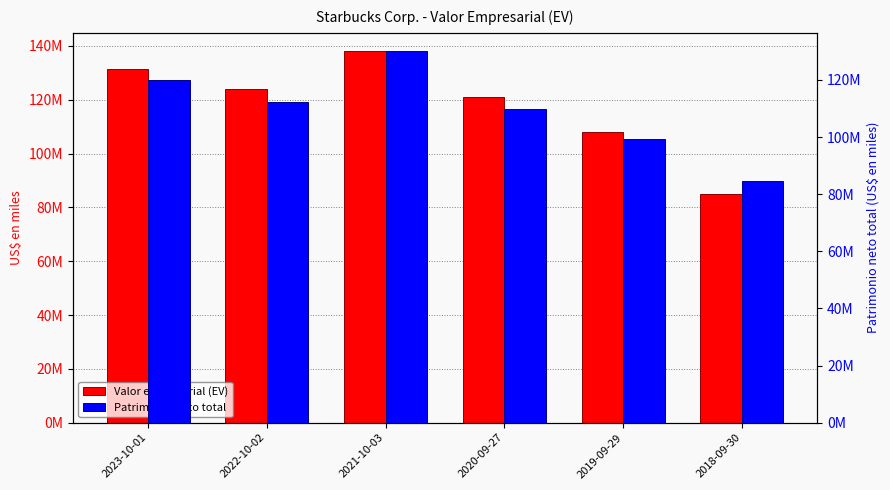

The Valor empresarial (EV) series shows 85067896 at 2018-09-30. True or false?

True